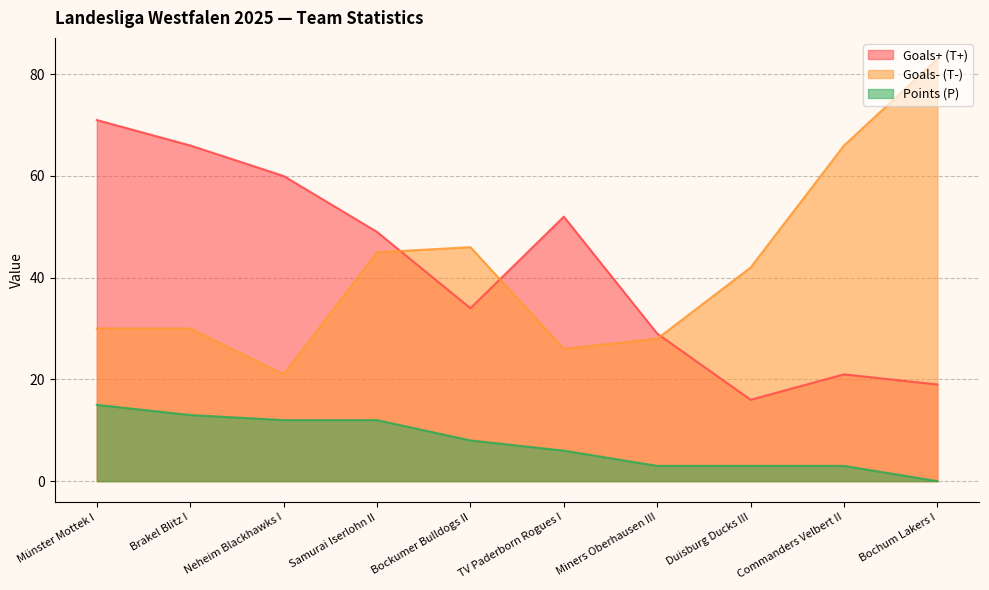

What is the sum of all Goals+ (T+) values?

417